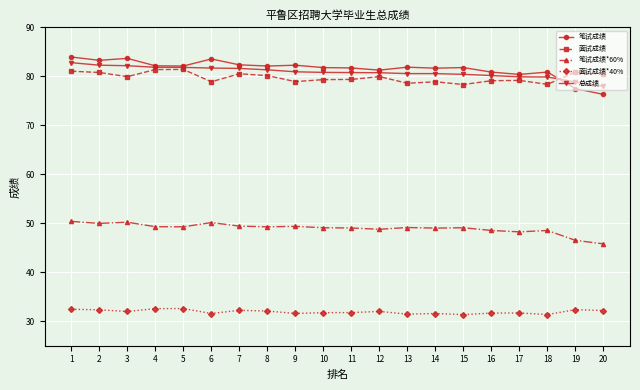

The 面试成绩*40% series shows 41.2 at 15. True or false?

False